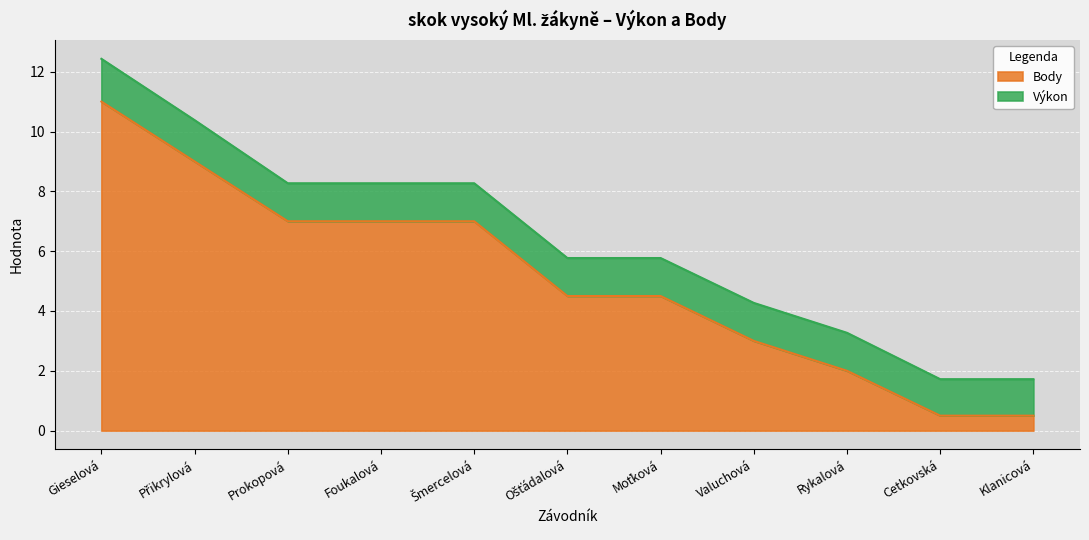

List the labels in order of value, smallest first.

Cetkovská, Klanicová, Rykalová, Valuchová, Ošťádalová, Moťková, Prokopová, Foukalová, Šmercelová, Přikrylová, Gieselová